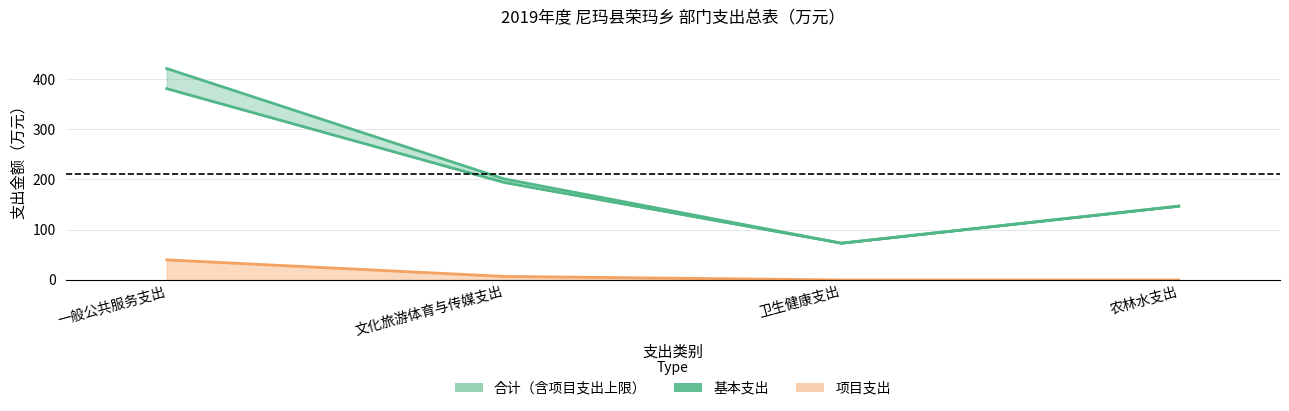

What is the label of the 1st point from the left?

一般公共服务支出